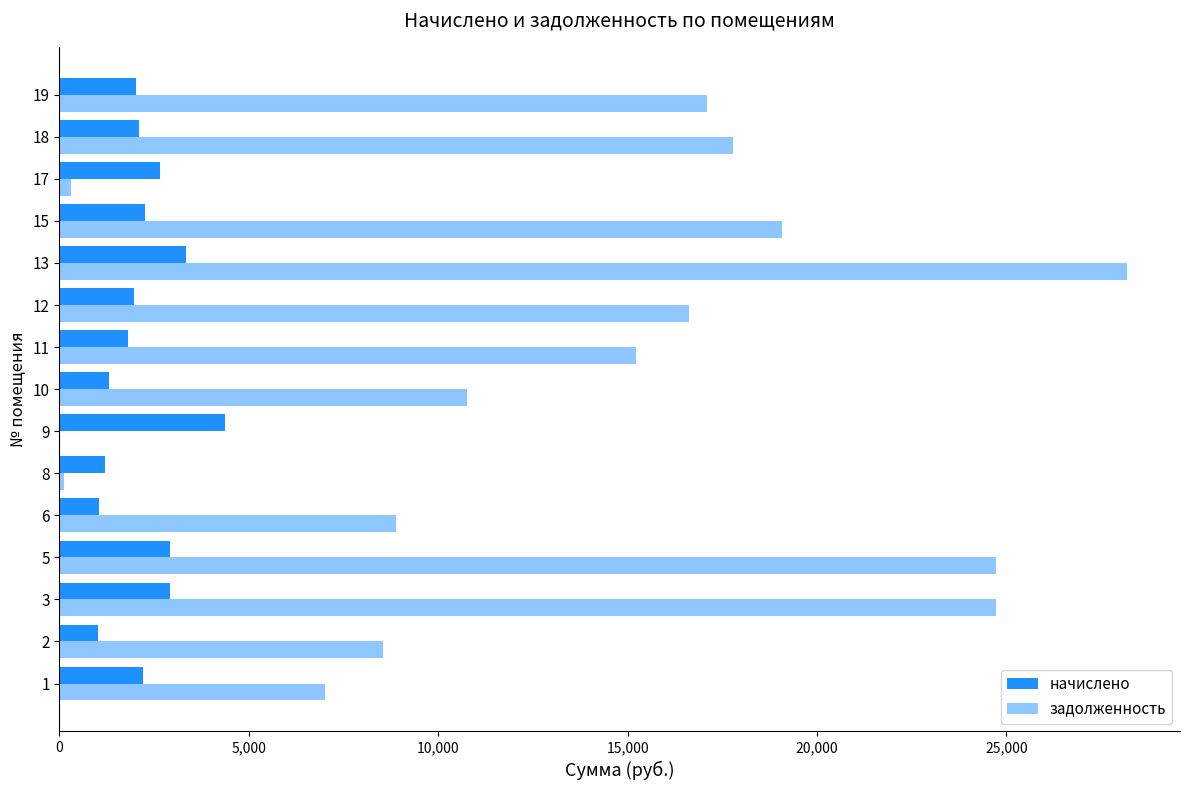

What is the difference between the maximum and minimum values in the задолженность series?

28174.0